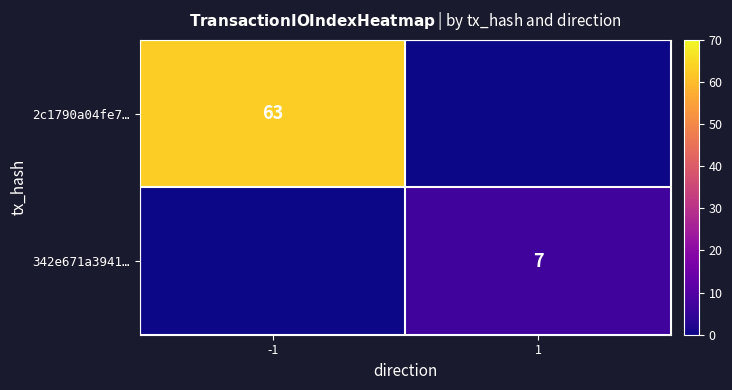

The 342e671a3941… series shows 7 at 1. True or false?

True